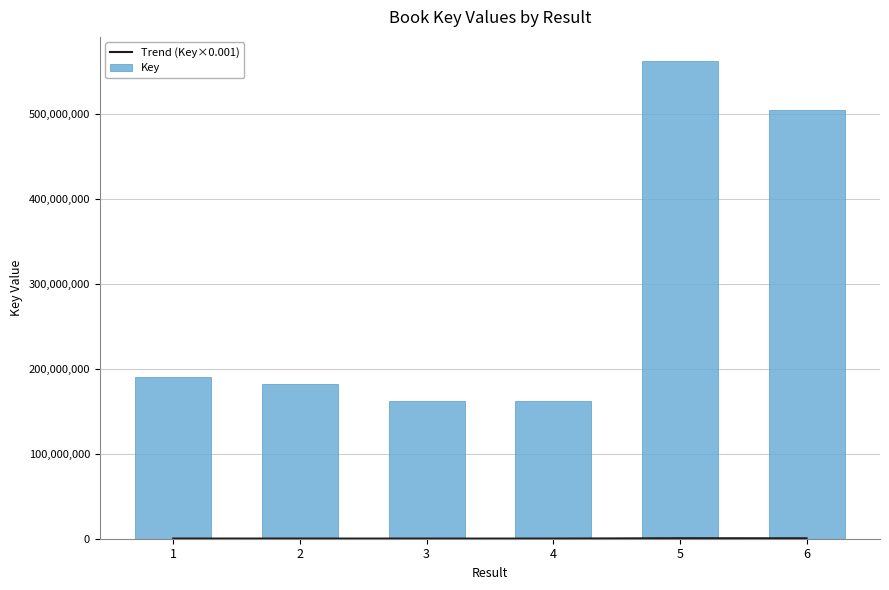

Are the bars horizontal?

No